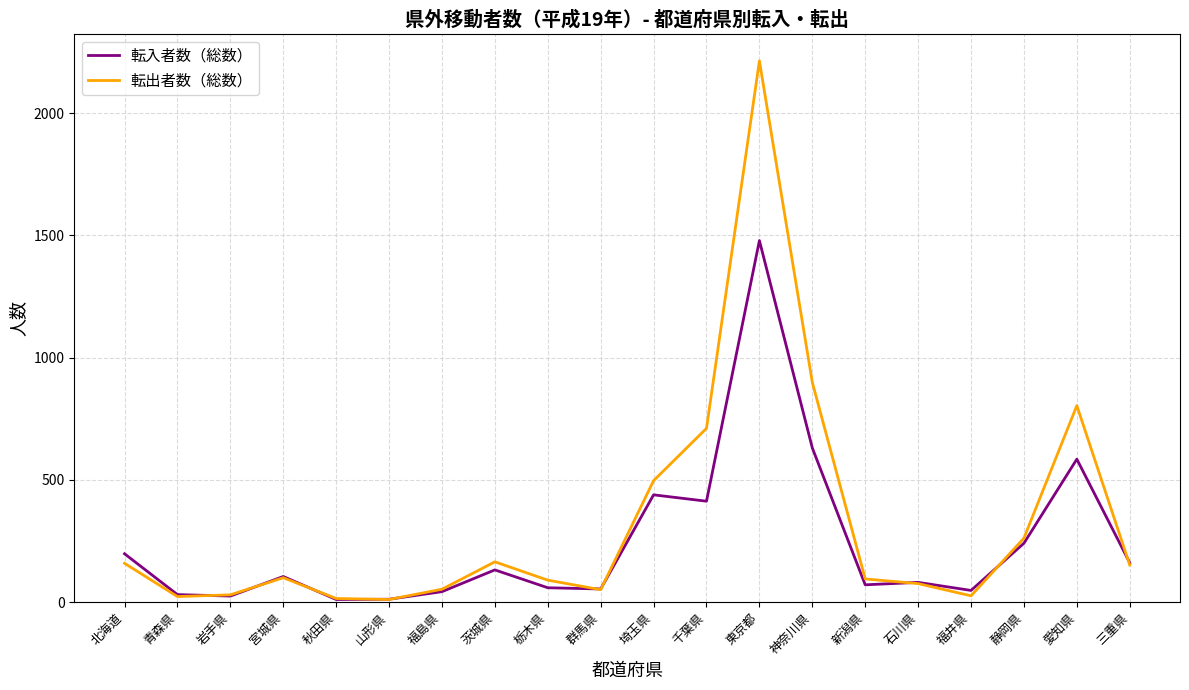

True or false: 転出者数（総数） and 転入者数（総数） cross at least once.

True